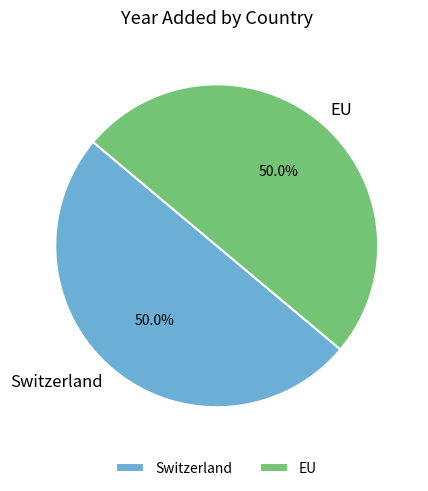

What percentage is the Switzerland slice, to the nearest percent?

50%